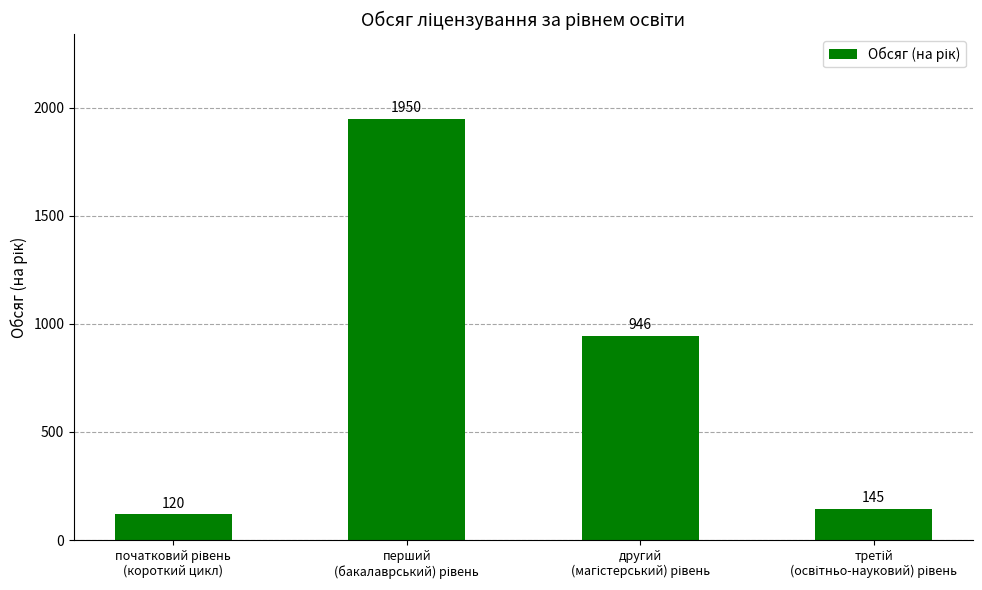

What is the value of the 2nd bar from the left?

1950